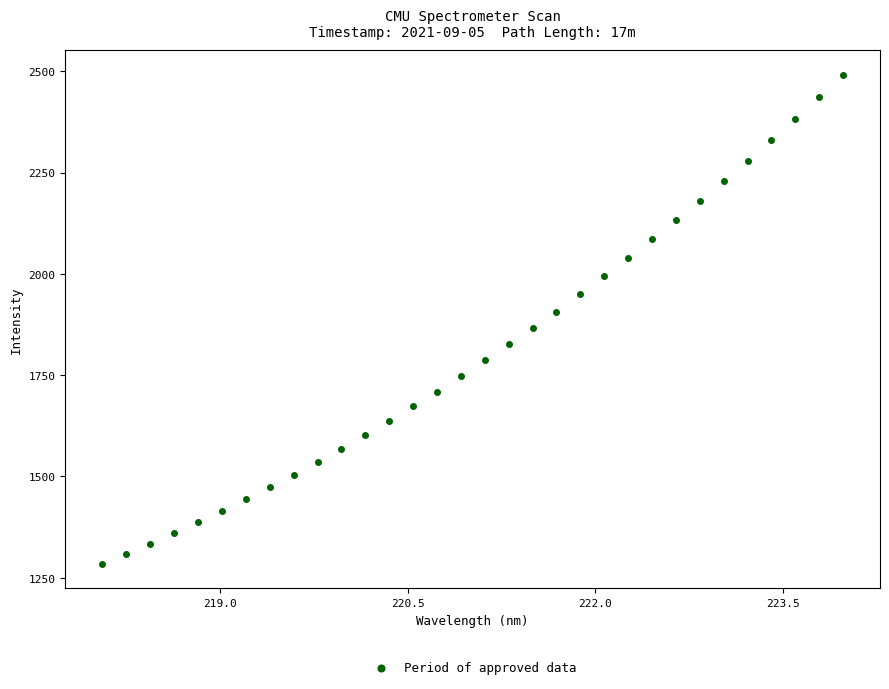

What is the range of X values (max minus min)?

5.9